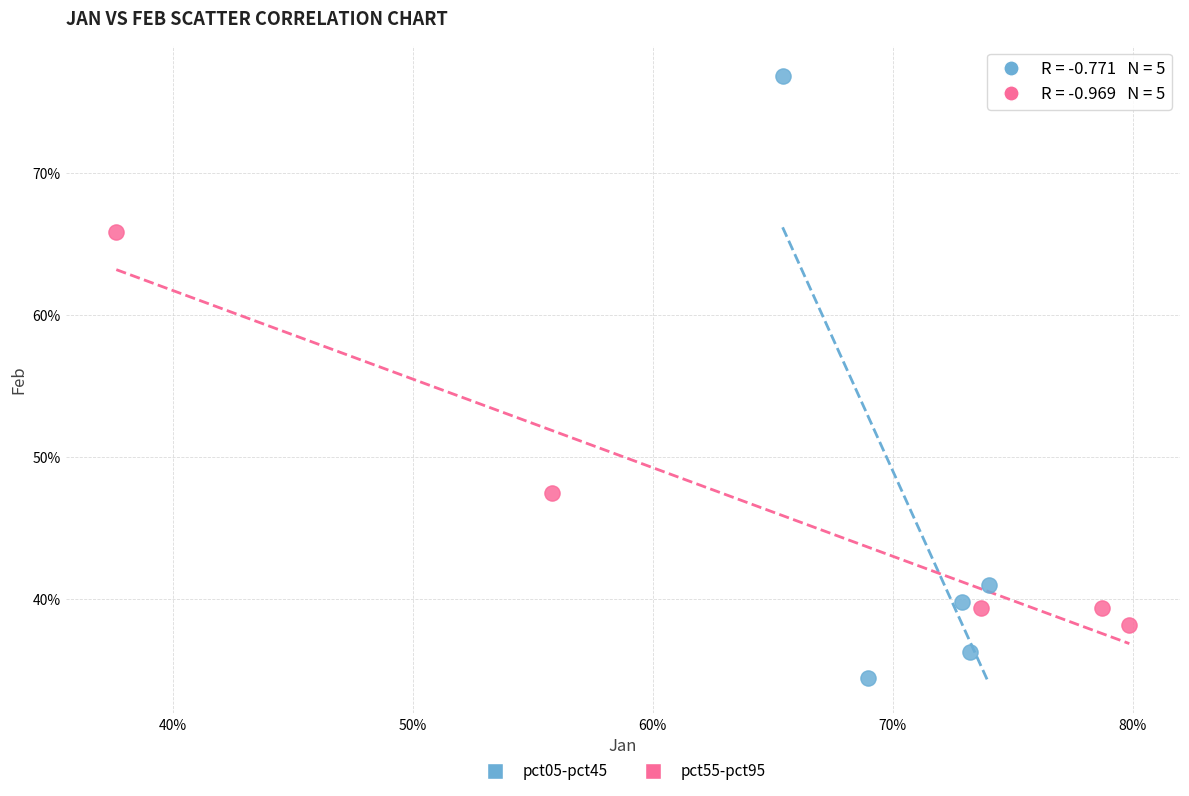

Which series has the largest Y range (max minus min)?

pct05-pct45